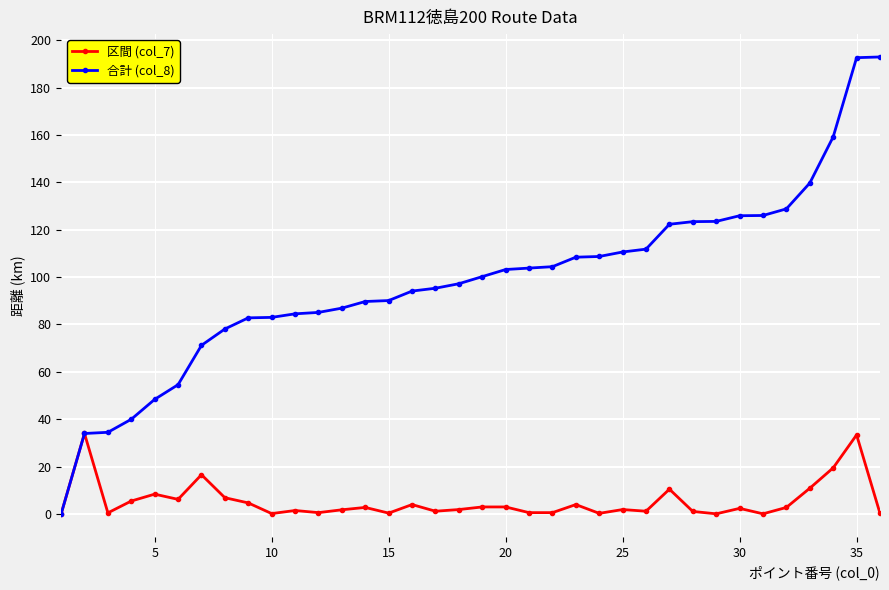

Which series has the largest total across all categories?

合計 (col_8)